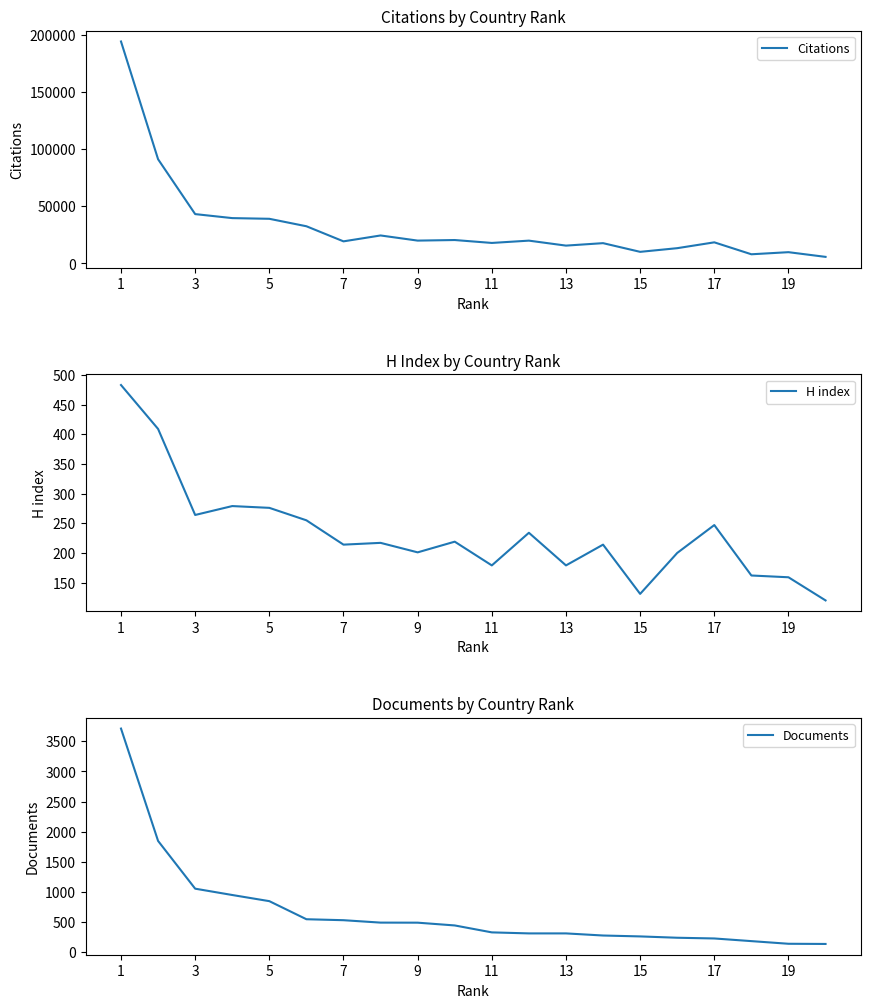

True or false: Documents and Citations cross at least once.

False